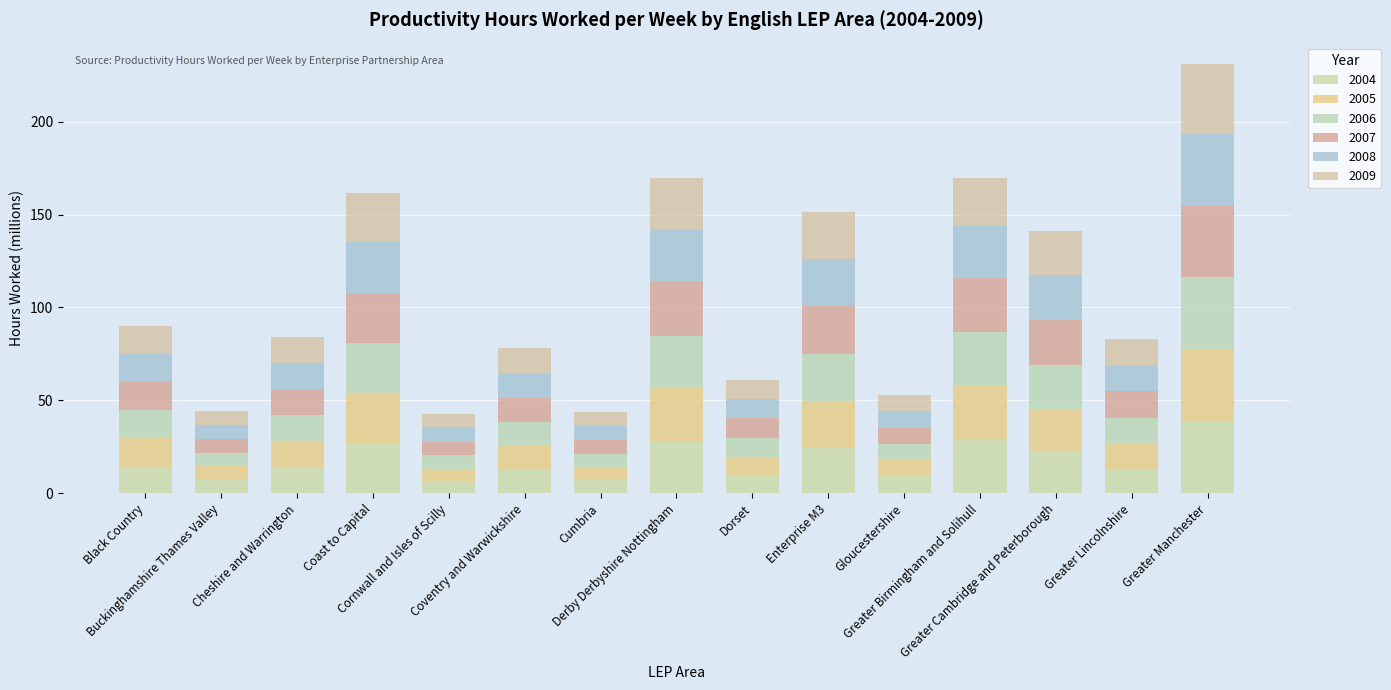

Which series has the largest total across all categories?

2007